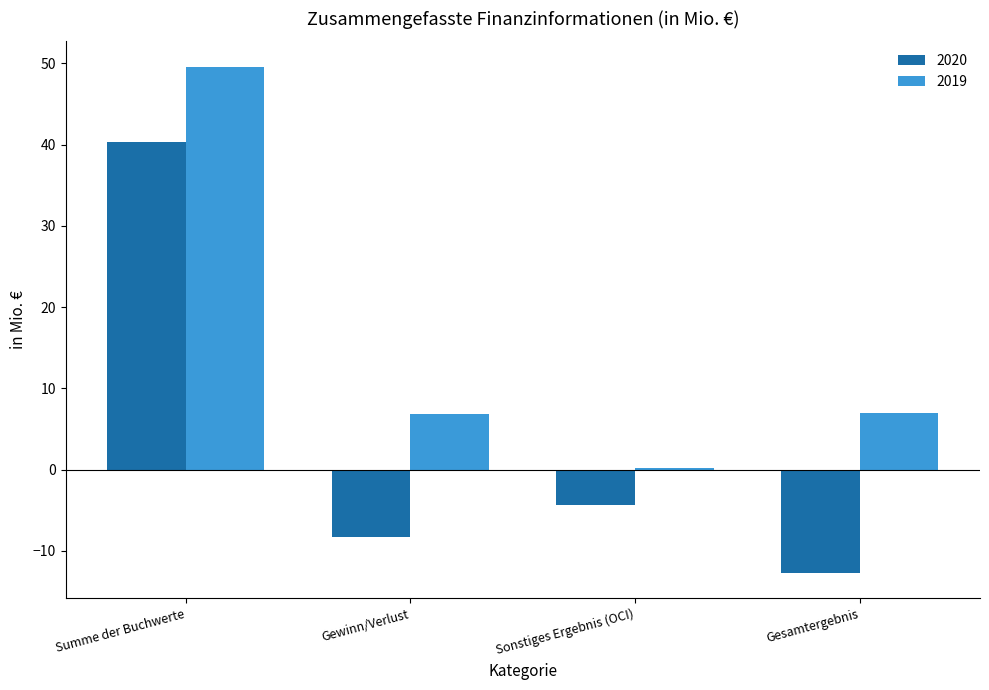

Which series has the widest spread of values?

2020